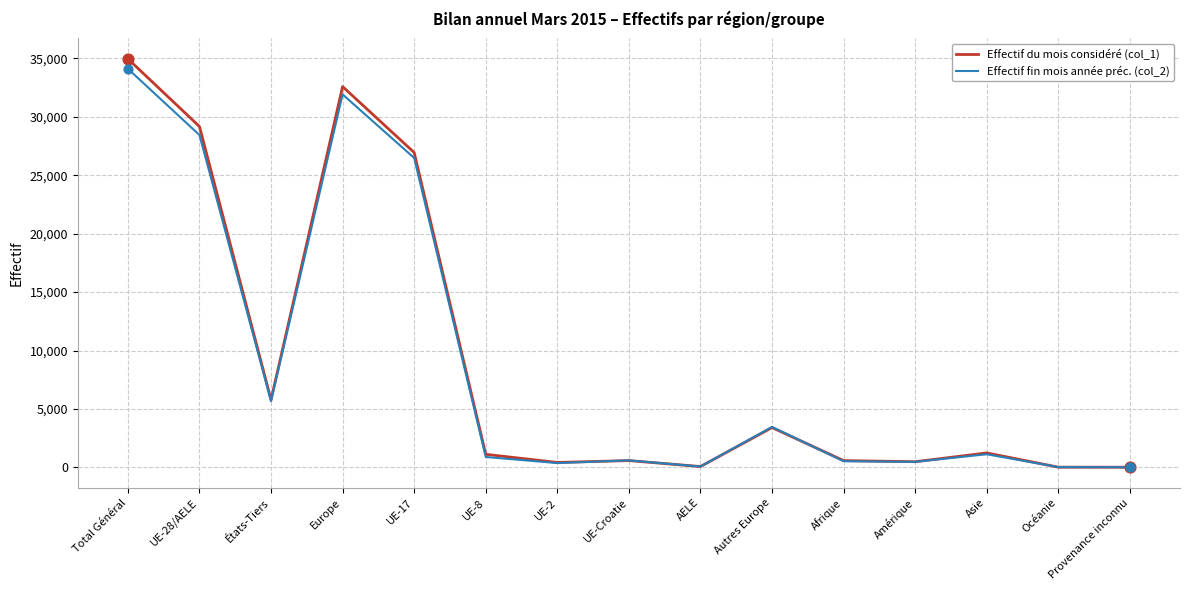

At how many categories does at least one series exceed 29435?

2